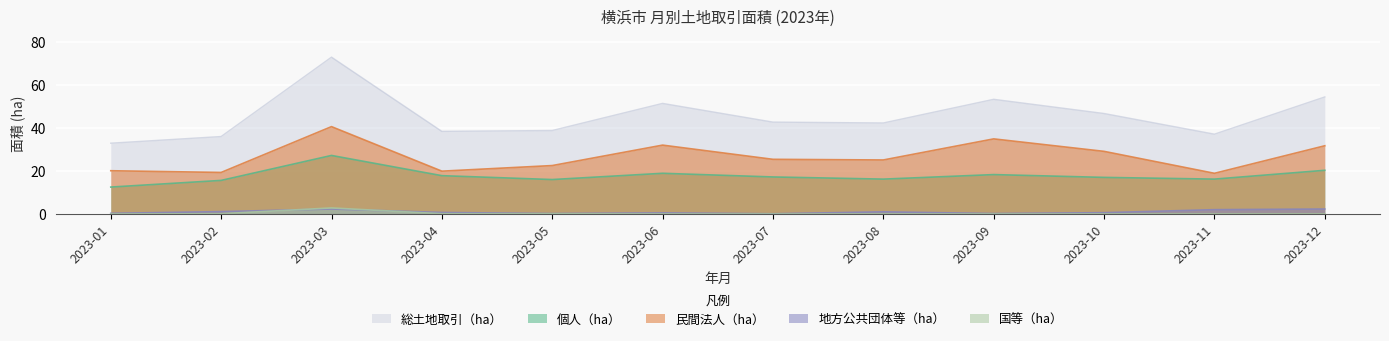

Reading right to left, list all the values displayed in this chart.

個人（ha）: 20.3	16.2	17.0	18.3	16.2	17.2	18.9	16.0	17.8	27.2	15.6	12.5
民間法人（ha）: 31.7	18.9	29.1	34.9	25.1	25.4	32.0	22.5	19.9	40.6	19.3	20.1
地方公共団体等（ha）: 2.3	2.0	0.6	0.2	1.0	0.1	0.5	0.2	0.7	2.3	1.1	0.3
国等（ha）: 0.0	0.0	0.0	0.0	0.0	0.0	0.0	0.1	0.1	2.8	0.1	0.0
総土地取引（ha）: 54.4	37.1	46.7	53.3	42.3	42.7	51.4	38.8	38.4	72.9	36.0	32.9